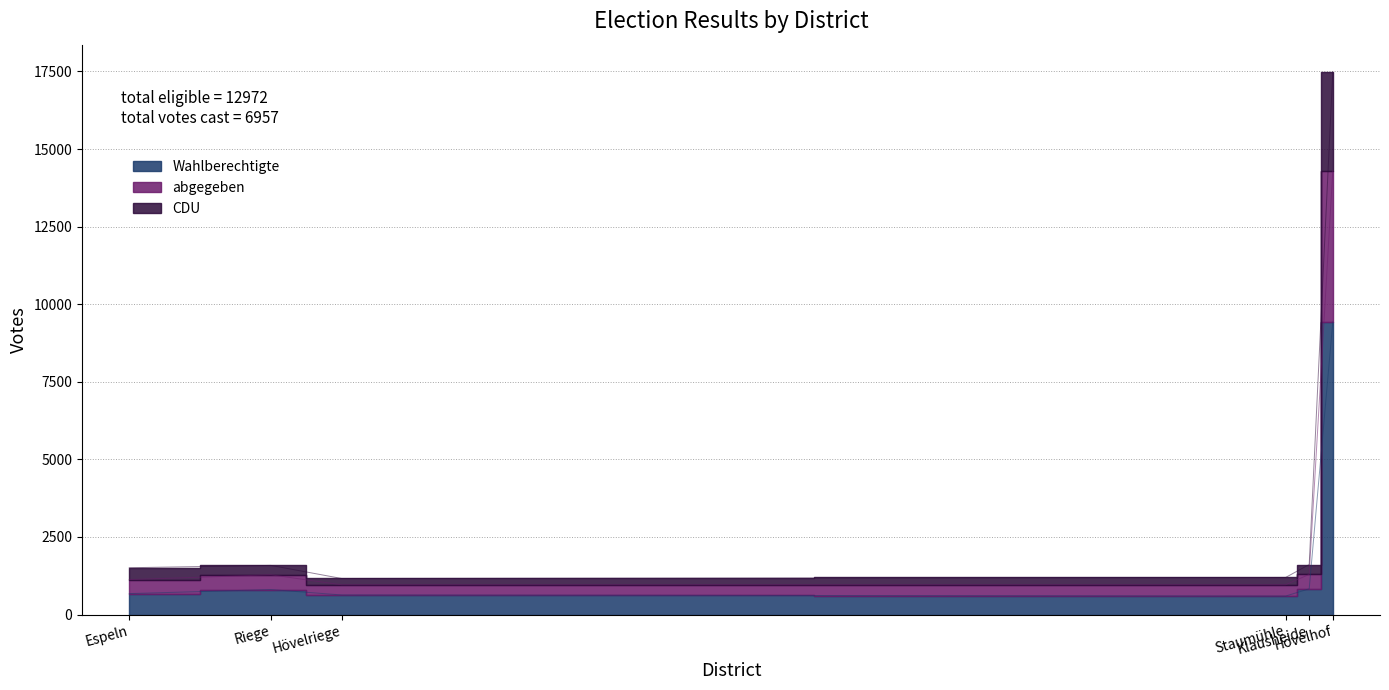

What is the difference between the second highest and second lowest values in the Wahlberechtigte series?

198